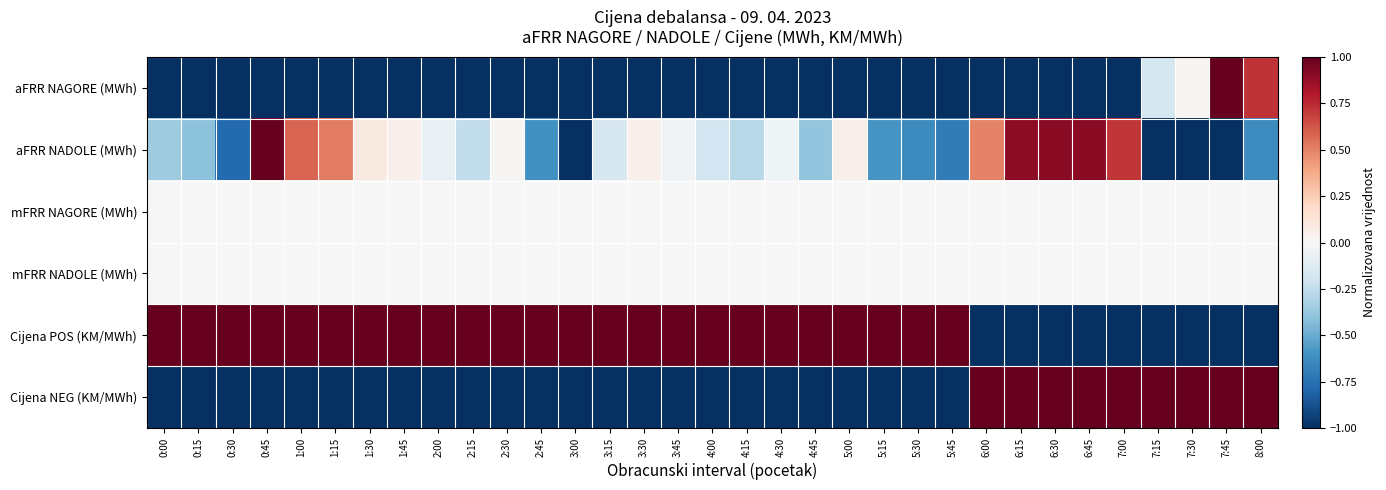

Reading left to right, extract all data points from this chart.

aFRR NAGORE (MWh): 0:00=-1.0	0:15=-1.0	0:30=-1.0	0:45=-1.0	1:00=-1.0	1:15=-1.0	1:30=-1.0	1:45=-1.0	2:00=-1.0	2:15=-1.0	2:30=-1.0	2:45=-1.0	3:00=-1.0	3:15=-1.0	3:30=-1.0	3:45=-1.0	4:00=-1.0	4:15=-1.0	4:30=-1.0	4:45=-1.0	5:00=-1.0	5:15=-1.0	5:30=-1.0	5:45=-1.0	6:00=-1.0	6:15=-1.0	6:30=-1.0	6:45=-1.0	7:00=-1.0	7:15=-0.2	7:30=0.0	7:45=1.0	8:00=0.7
aFRR NADOLE (MWh): 0:00=-0.4	0:15=-0.4	0:30=-0.8	0:45=1.0	1:00=0.6	1:15=0.5	1:30=0.1	1:45=0.1	2:00=-0.1	2:15=-0.2	2:30=0.0	2:45=-0.6	3:00=-1.0	3:15=-0.2	3:30=0.1	3:45=-0.0	4:00=-0.2	4:15=-0.3	4:30=-0.0	4:45=-0.4	5:00=0.1	5:15=-0.6	5:30=-0.6	5:45=-0.7	6:00=0.5	6:15=0.9	6:30=0.9	6:45=0.9	7:00=0.7	7:15=-1.0	7:30=-1.0	7:45=-1.0	8:00=-0.6
mFRR NAGORE (MWh): 0:00=0.0	0:15=0.0	0:30=0.0	0:45=0.0	1:00=0.0	1:15=0.0	1:30=0.0	1:45=0.0	2:00=0.0	2:15=0.0	2:30=0.0	2:45=0.0	3:00=0.0	3:15=0.0	3:30=0.0	3:45=0.0	4:00=0.0	4:15=0.0	4:30=0.0	4:45=0.0	5:00=0.0	5:15=0.0	5:30=0.0	5:45=0.0	6:00=0.0	6:15=0.0	6:30=0.0	6:45=0.0	7:00=0.0	7:15=0.0	7:30=0.0	7:45=0.0	8:00=0.0
mFRR NADOLE (MWh): 0:00=0.0	0:15=0.0	0:30=0.0	0:45=0.0	1:00=0.0	1:15=0.0	1:30=0.0	1:45=0.0	2:00=0.0	2:15=0.0	2:30=0.0	2:45=0.0	3:00=0.0	3:15=0.0	3:30=0.0	3:45=0.0	4:00=0.0	4:15=0.0	4:30=0.0	4:45=0.0	5:00=0.0	5:15=0.0	5:30=0.0	5:45=0.0	6:00=0.0	6:15=0.0	6:30=0.0	6:45=0.0	7:00=0.0	7:15=0.0	7:30=0.0	7:45=0.0	8:00=0.0
Cijena POS (KM/MWh): 0:00=1.0	0:15=1.0	0:30=1.0	0:45=1.0	1:00=1.0	1:15=1.0	1:30=1.0	1:45=1.0	2:00=1.0	2:15=1.0	2:30=1.0	2:45=1.0	3:00=1.0	3:15=1.0	3:30=1.0	3:45=1.0	4:00=1.0	4:15=1.0	4:30=1.0	4:45=1.0	5:00=1.0	5:15=1.0	5:30=1.0	5:45=1.0	6:00=-1.0	6:15=-1.0	6:30=-1.0	6:45=-1.0	7:00=-1.0	7:15=-1.0	7:30=-1.0	7:45=-1.0	8:00=-1.0
Cijena NEG (KM/MWh): 0:00=-1.0	0:15=-1.0	0:30=-1.0	0:45=-1.0	1:00=-1.0	1:15=-1.0	1:30=-1.0	1:45=-1.0	2:00=-1.0	2:15=-1.0	2:30=-1.0	2:45=-1.0	3:00=-1.0	3:15=-1.0	3:30=-1.0	3:45=-1.0	4:00=-1.0	4:15=-1.0	4:30=-1.0	4:45=-1.0	5:00=-1.0	5:15=-1.0	5:30=-1.0	5:45=-1.0	6:00=1.0	6:15=1.0	6:30=1.0	6:45=1.0	7:00=1.0	7:15=1.0	7:30=1.0	7:45=1.0	8:00=1.0